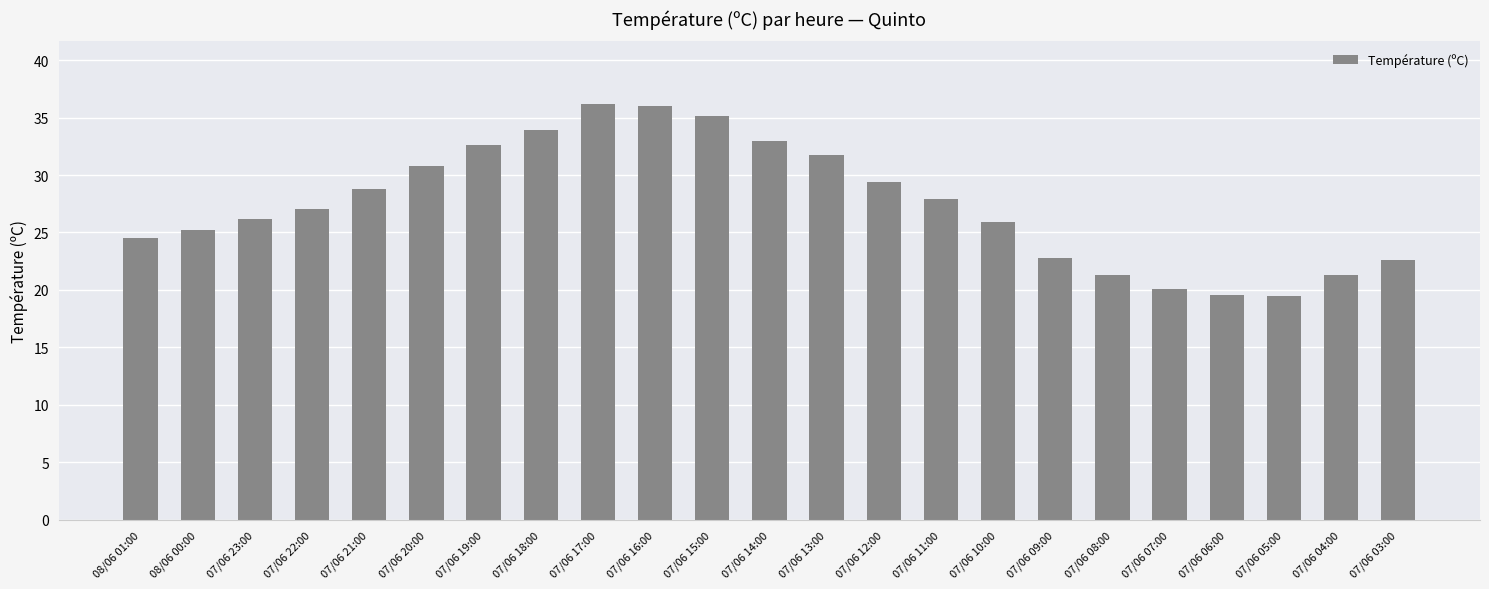

Between 07/06 04:00 and 07/06 11:00, which is larger?

07/06 11:00